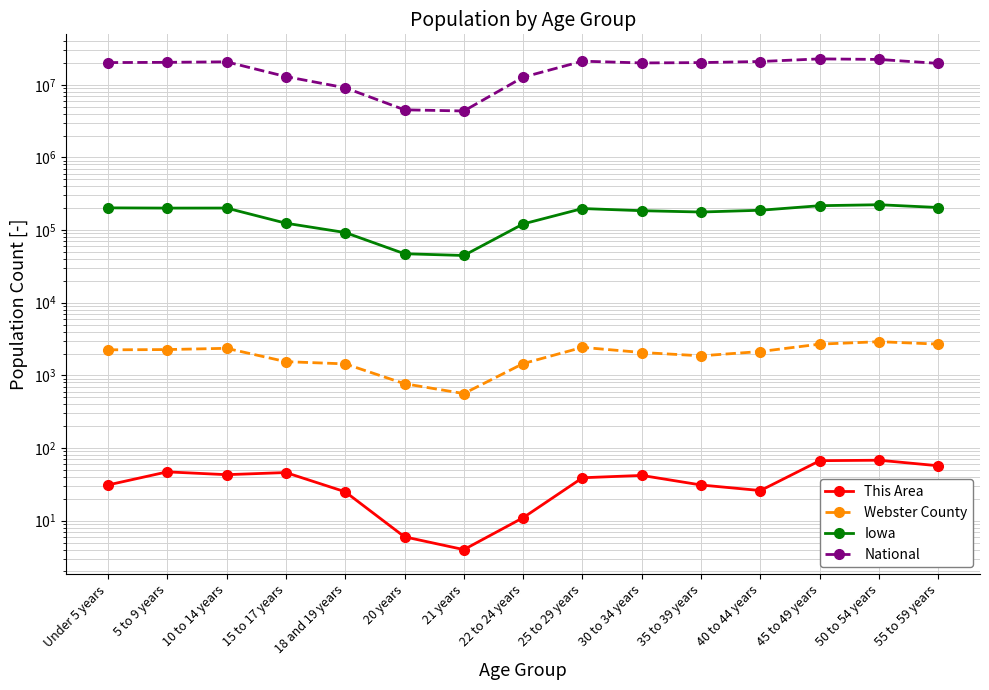

In Iowa, how many points are lower than both neighbors (excluding endpoints)?

3